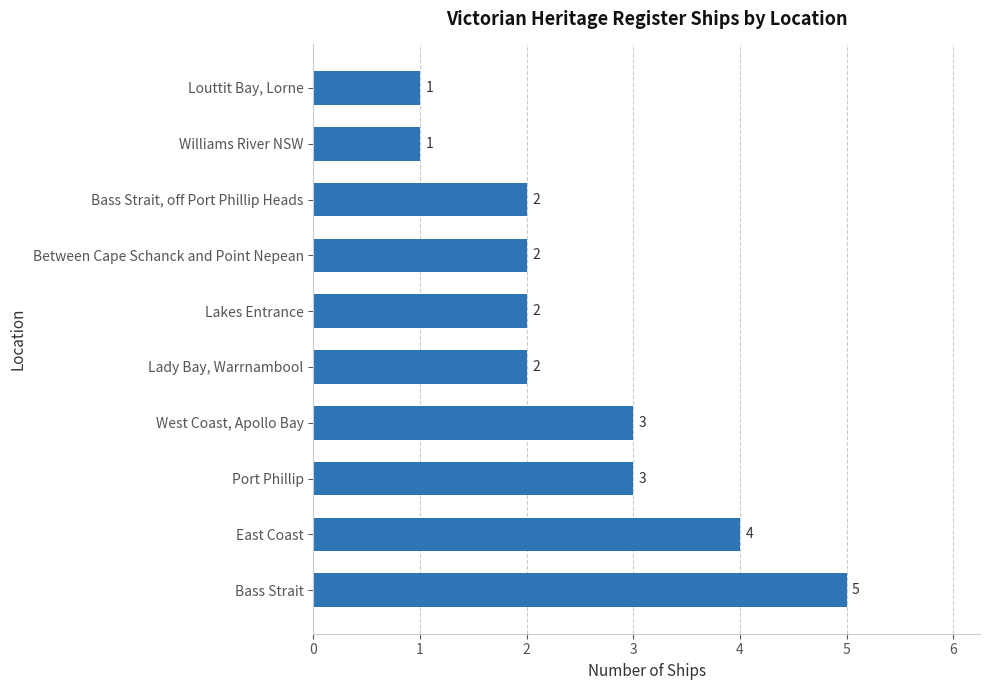

What is the maximum value shown in the chart?

5